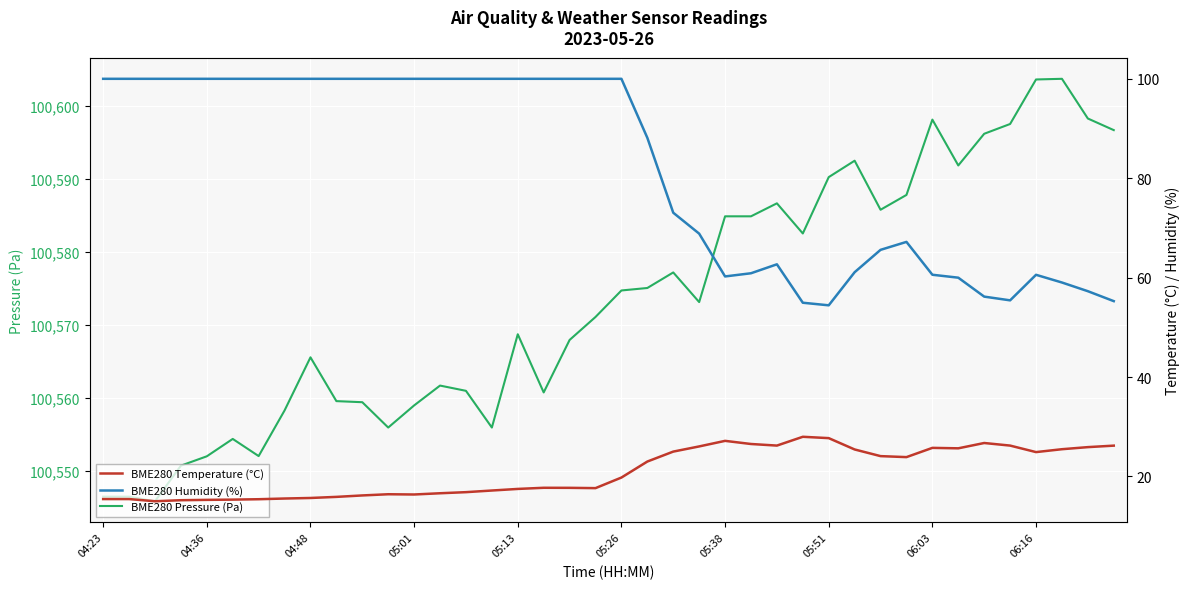

What is the lowest value of the BME280 Pressure (Pa) series?

100545.9